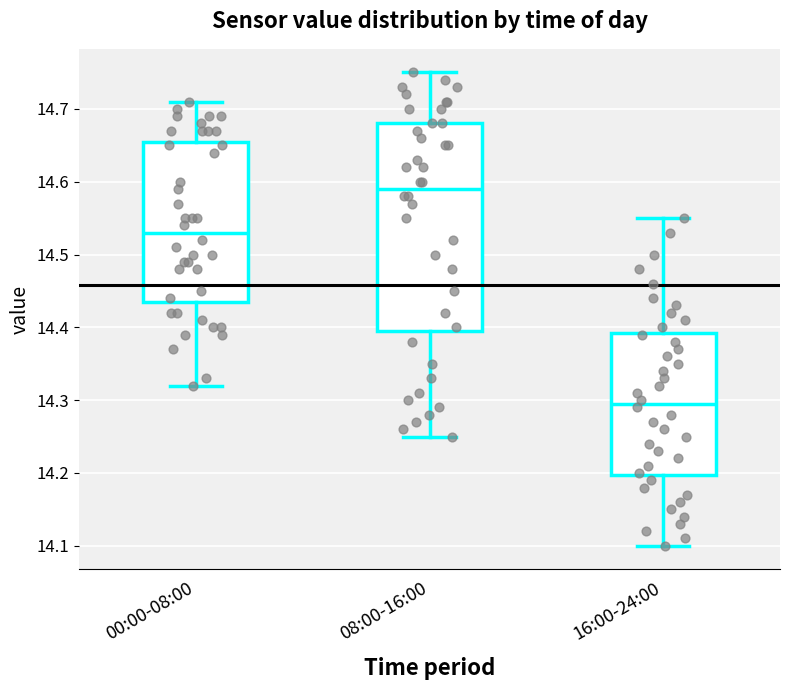

Comparing the boxes themselves (not the whiskers), which one is the tallest?

08:00-16:00